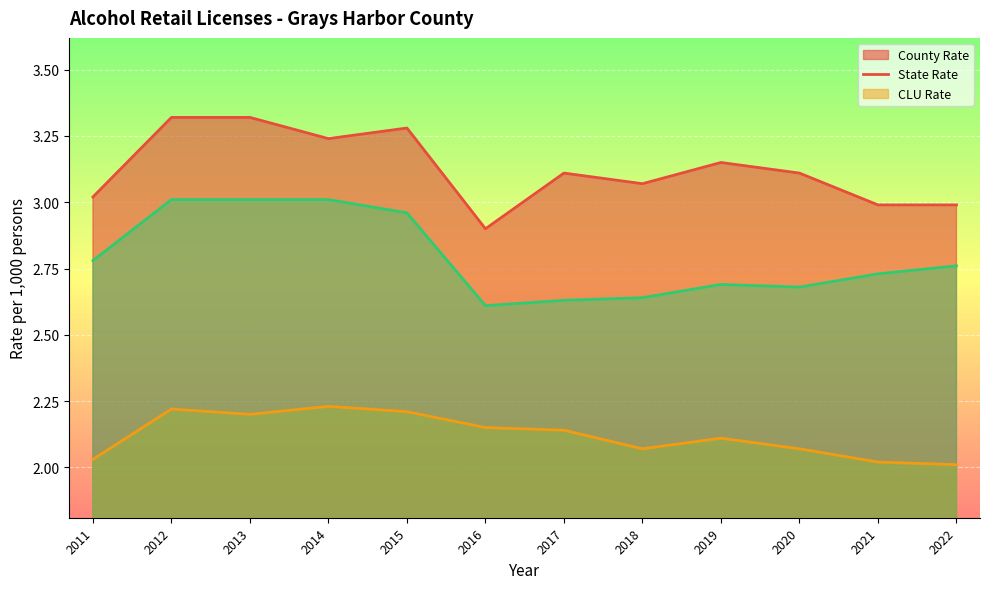

What is the value of the county_rate point at the 8th from the left?

3.1